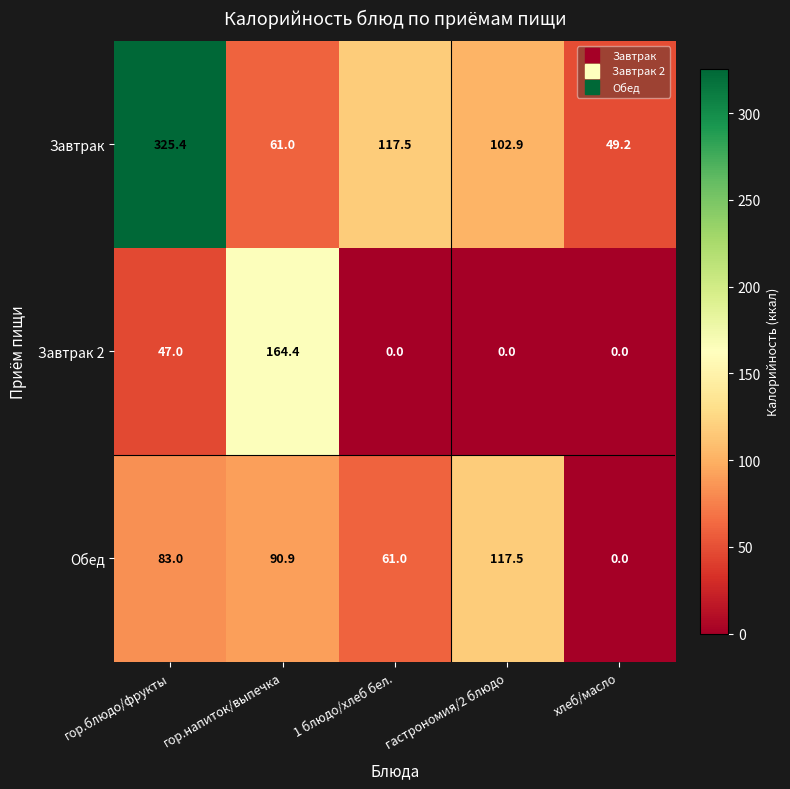

What is the sum of the Завтрак values at гор.блюдо/фрукты and хлеб/масло?

374.6